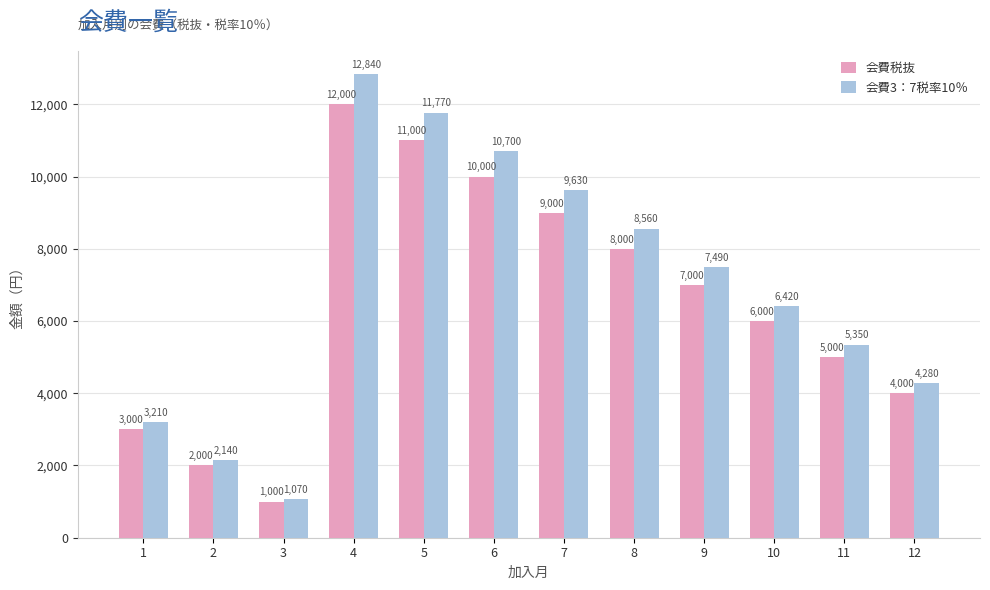

What is the approximate value of 会費税抜 at 3, to the nearest 50?

1000